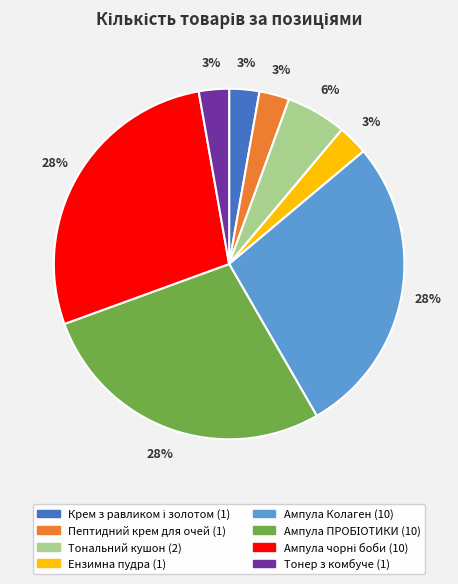

To the nearest percent, what is the average slice percentage?

12%